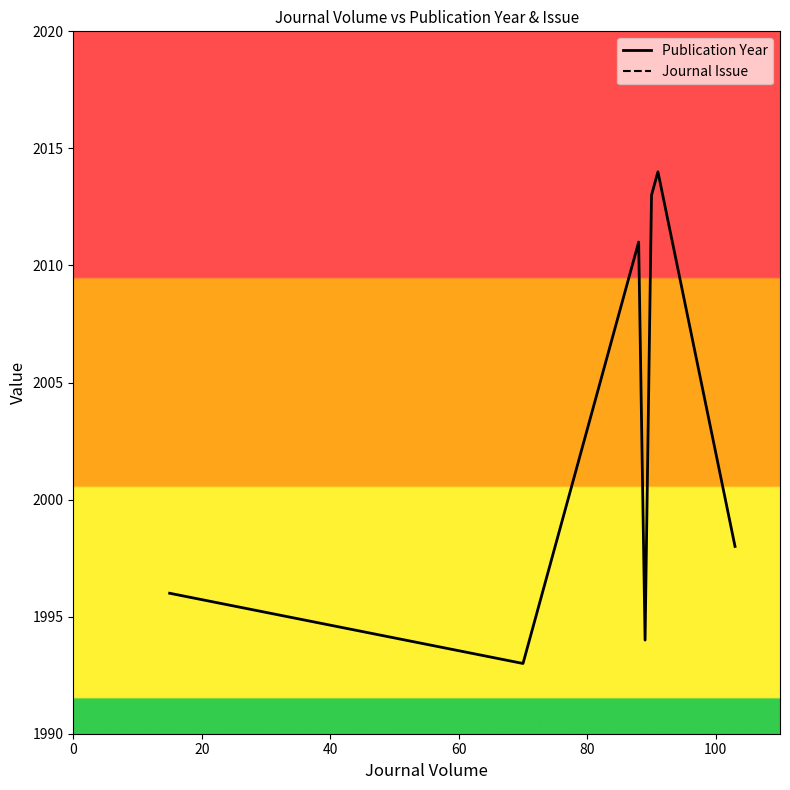

Which category has the lowest value in the Journal Issue series?

80